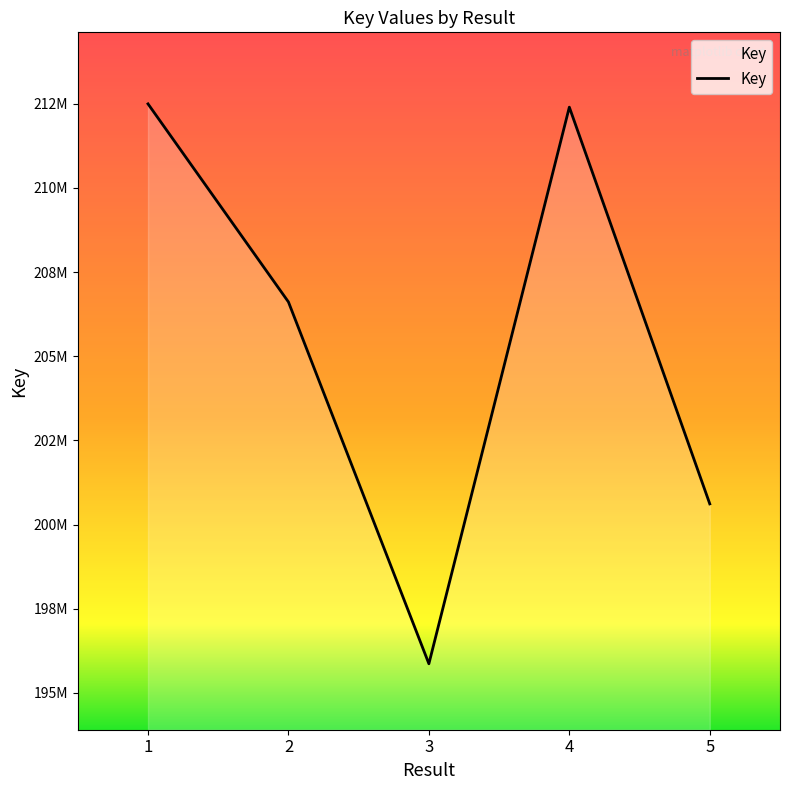

Does the chart have visible grid lines?

No